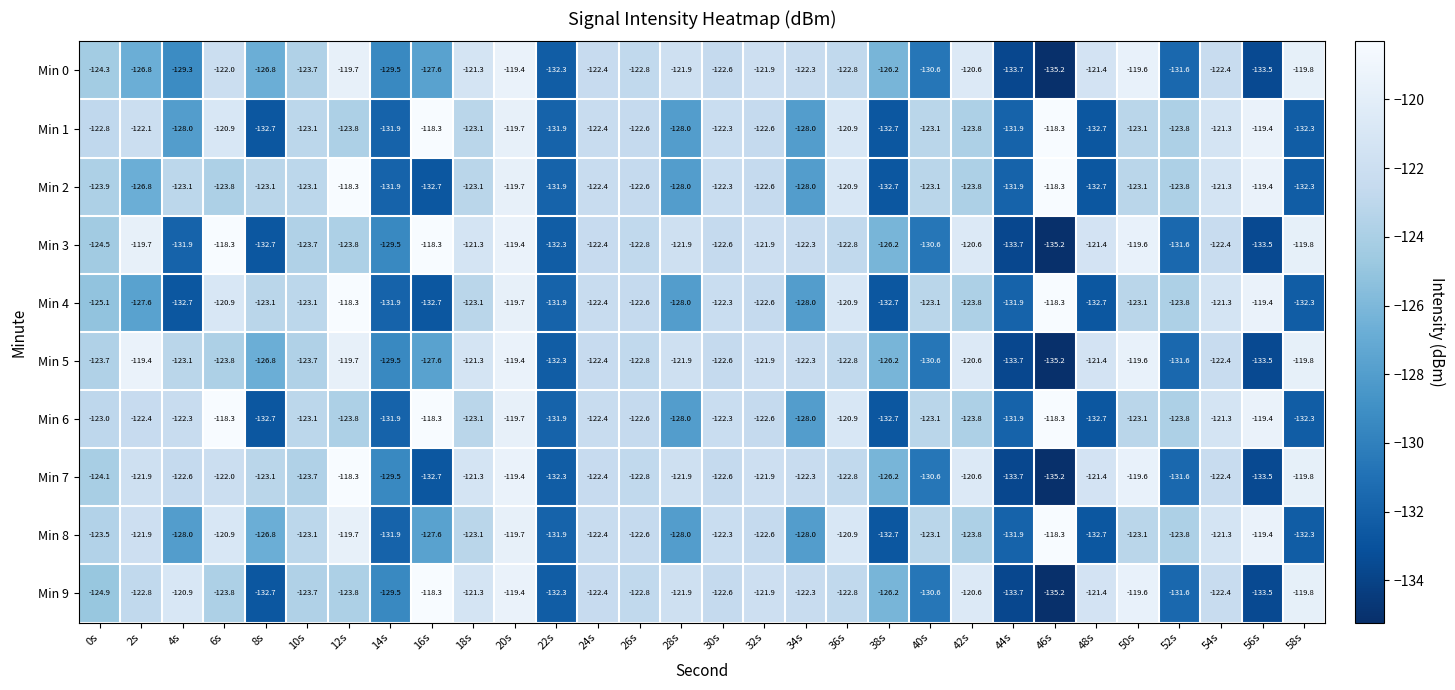

Is it true that Min 4 equals -38.2 at 28s?

False